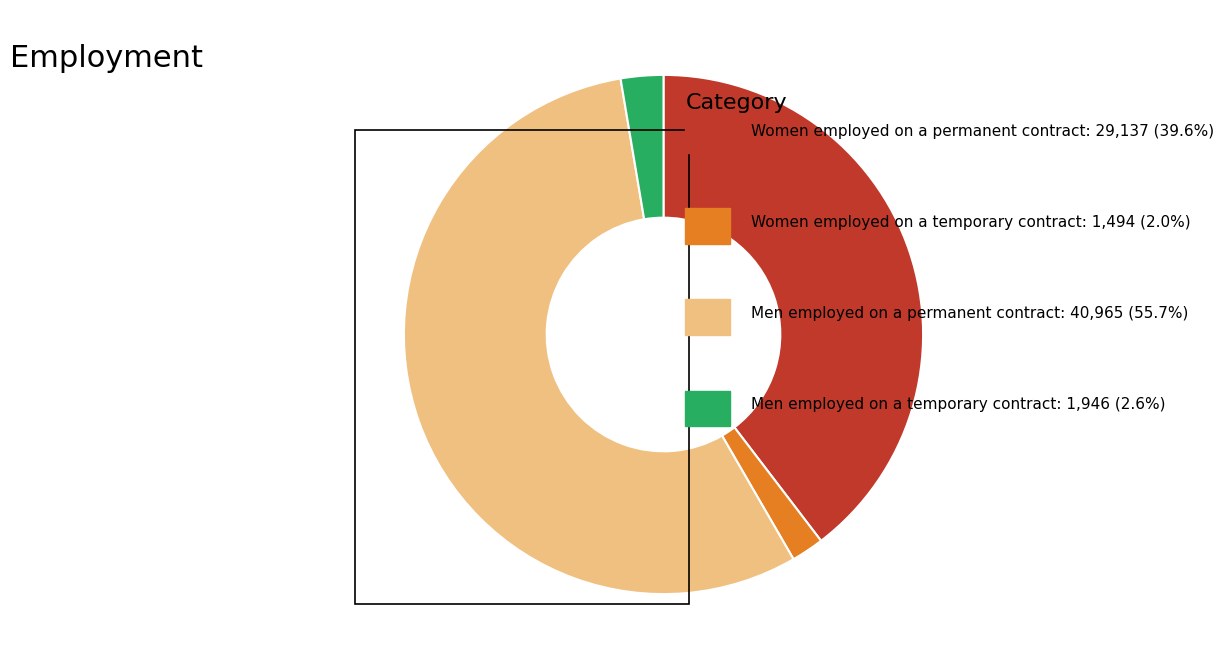

Is there a majority slice in this chart?

Yes